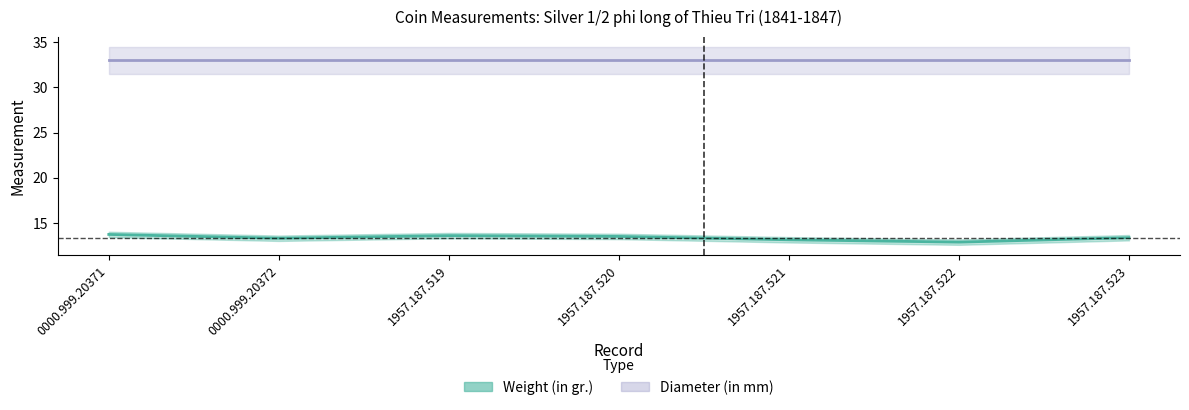

At which label does Weight (in gr.) first exceed 13?

0000.999.20371